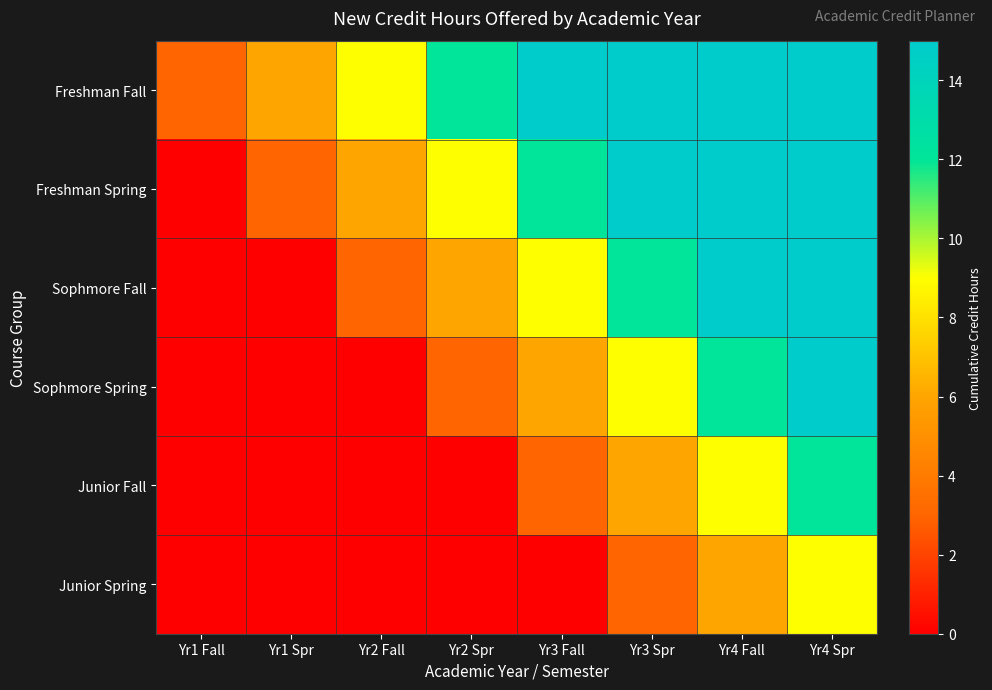

Which series has the largest range (max minus min)?

Freshman Spring